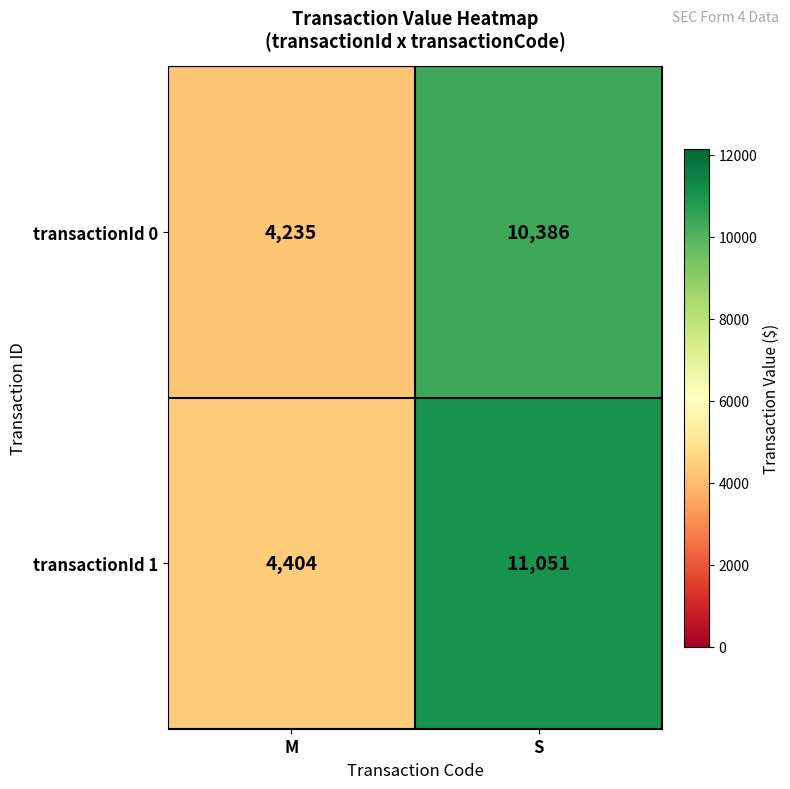

At which category is the sum across all series the highest?

S